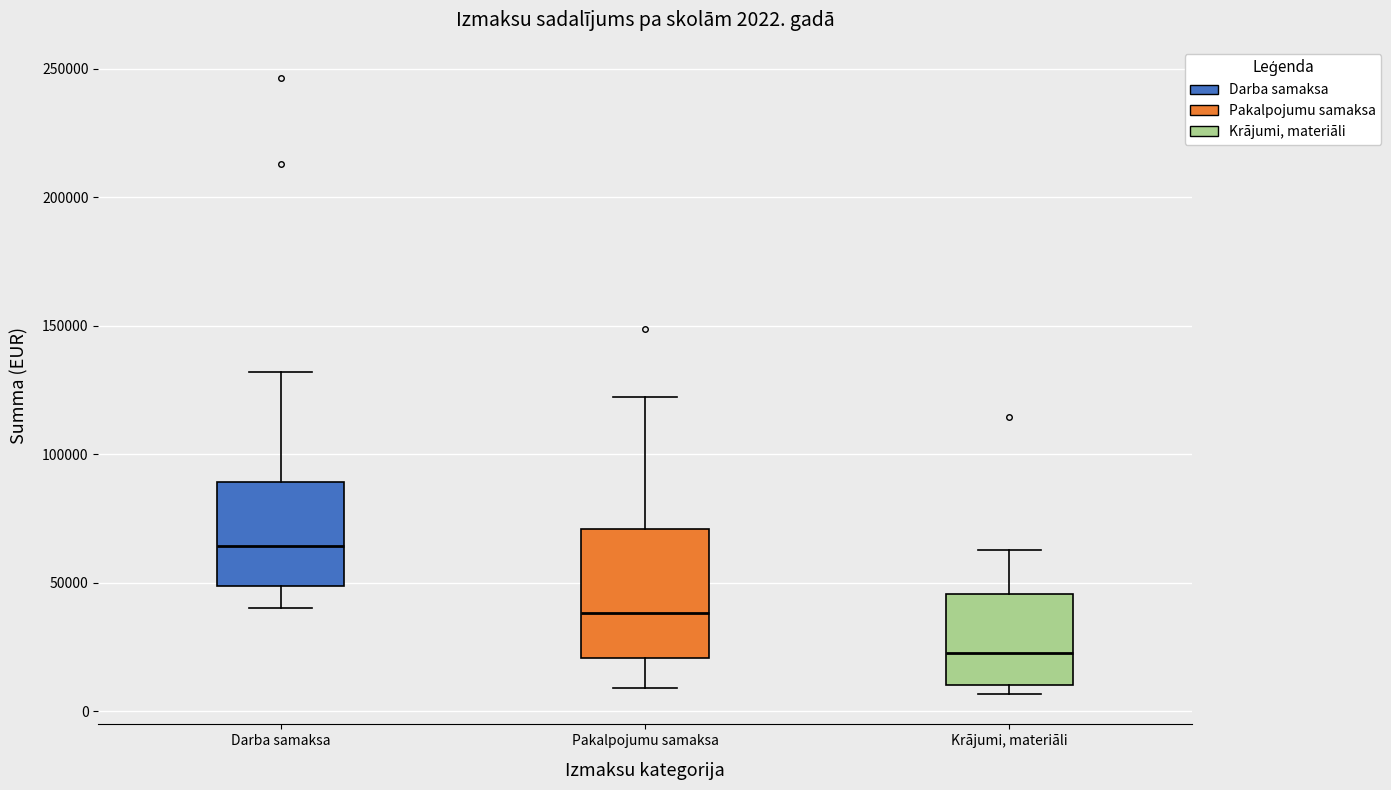

Which box's median line is the lowest?

Krājumi, materiāli